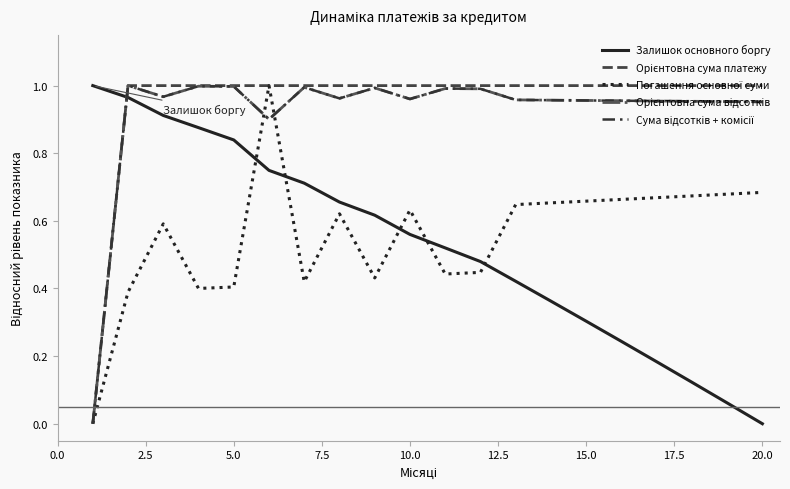

Does the chart have visible grid lines?

No